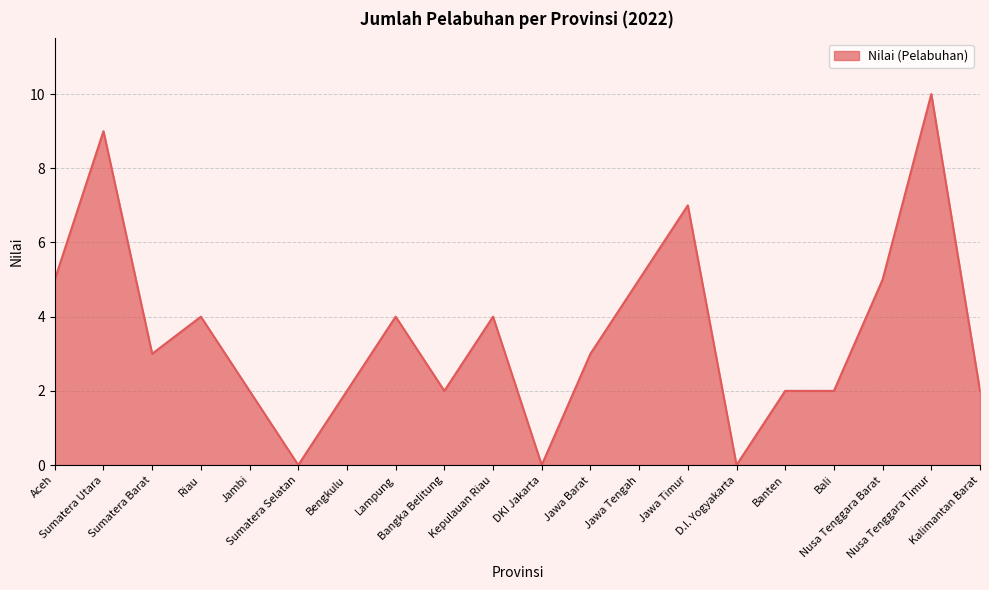

At which category does the data reach its first local valley?

Sumatera Barat